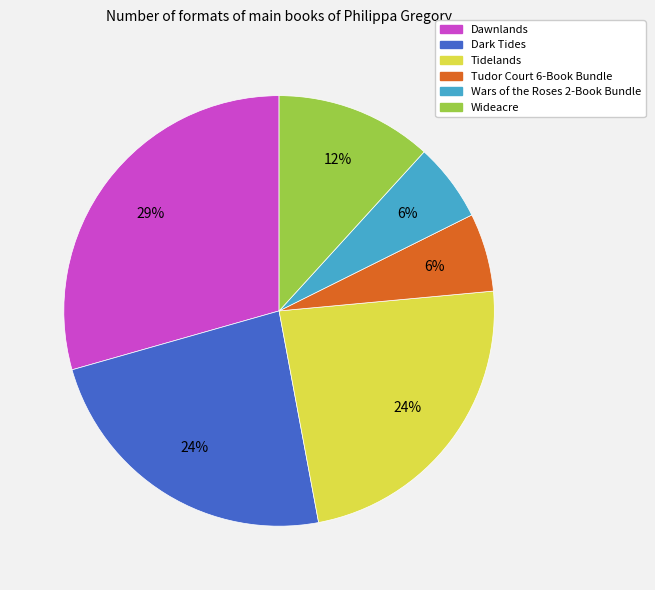

Is there a majority slice in this chart?

No